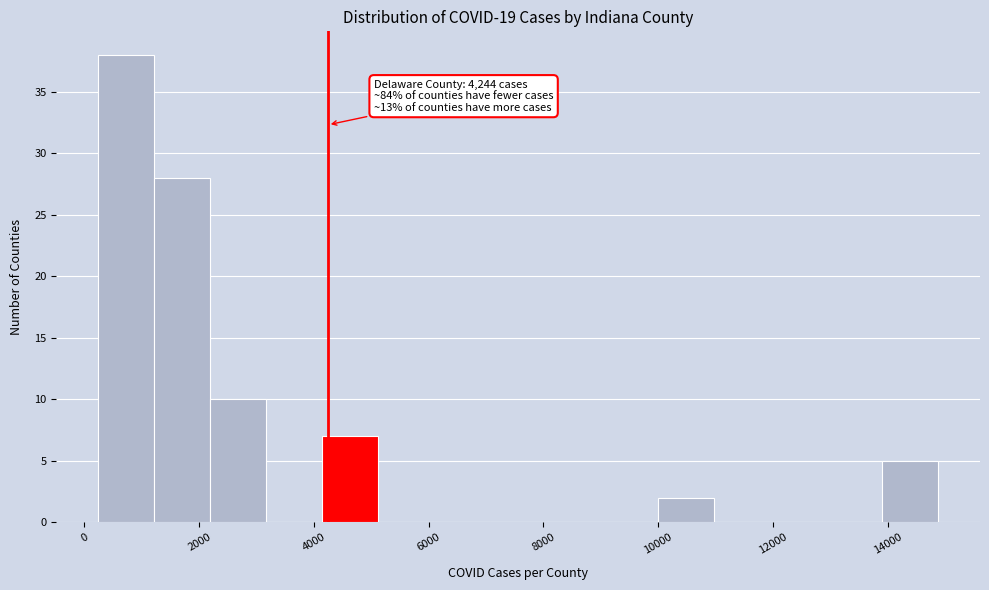

Over which range of the x-axis is the bar tallest?

200 to 1200